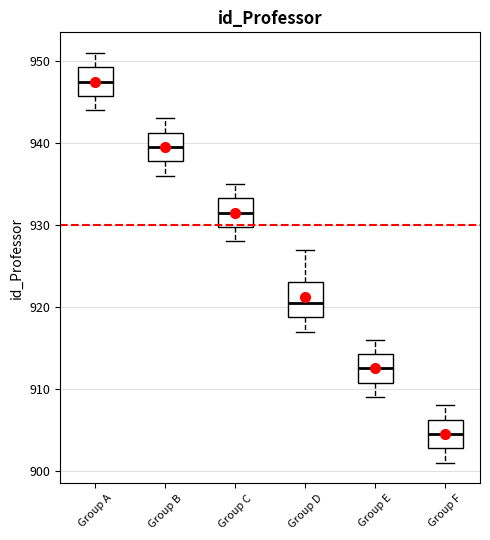

Reading left to right, transcribe this box plot: for each box, give where its median line is, the range the box spans, and where its two whiskers end, as read against the y-axis. The values are not printed on the chart, so give them approximately, as read against the axis.

Group A: median 948, box 946 to 949, whiskers 944 to 951
Group B: median 940, box 938 to 941, whiskers 936 to 943
Group C: median 932, box 930 to 933, whiskers 928 to 935
Group D: median 921, box 919 to 923, whiskers 917 to 927
Group E: median 913, box 911 to 914, whiskers 909 to 916
Group F: median 905, box 903 to 906, whiskers 901 to 908